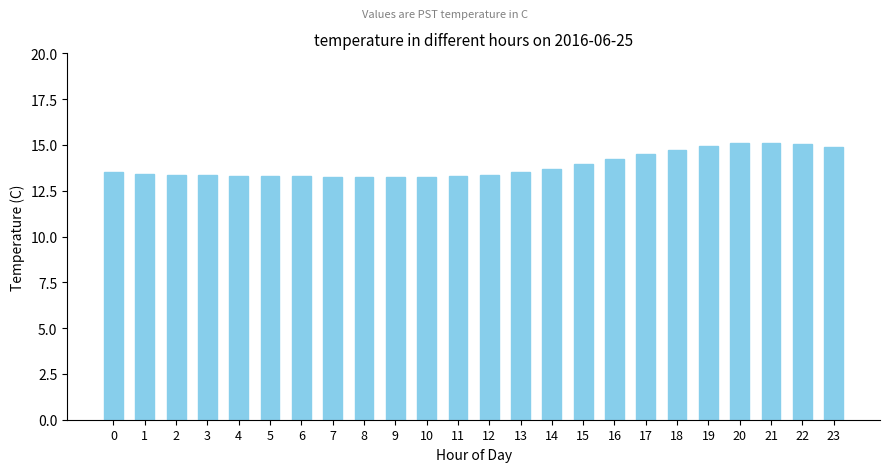

True or false: the data shows 23.7 at 15.

False